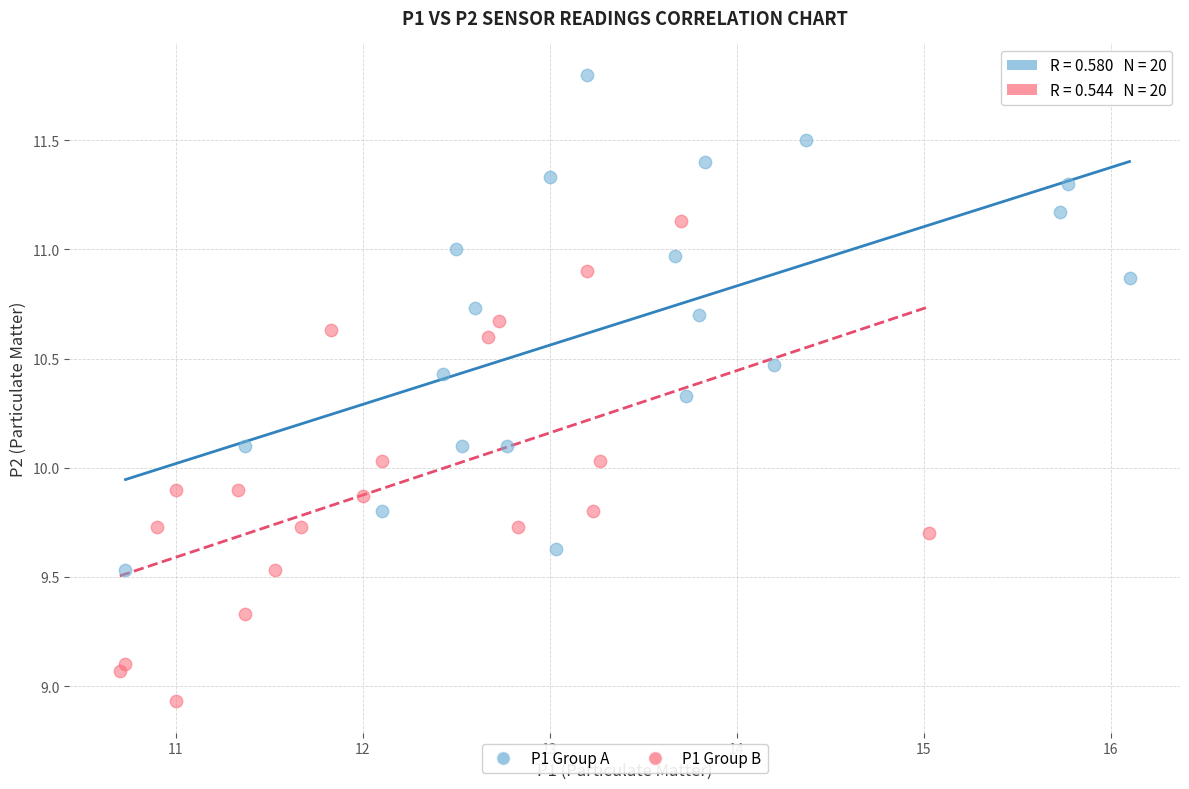

Which series contains the highest Y value?

P1 Group A